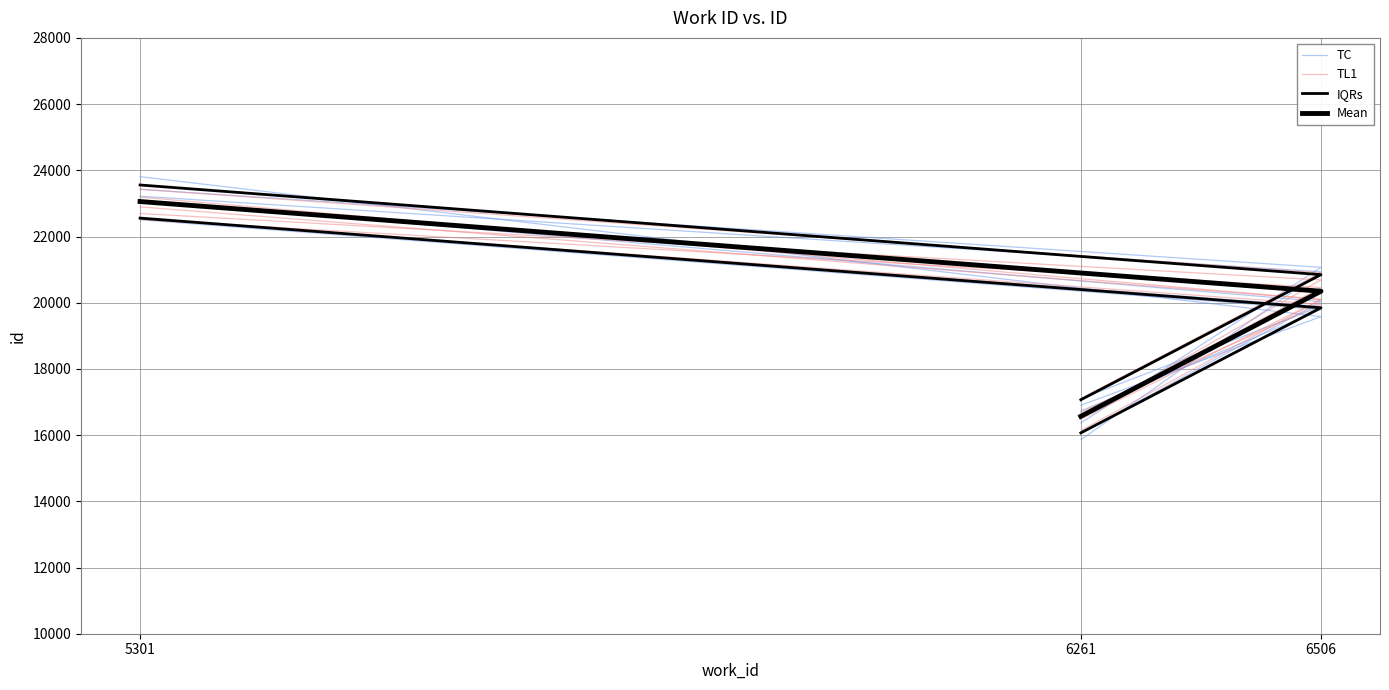

Is this an area chart (filled region under the line)?

No